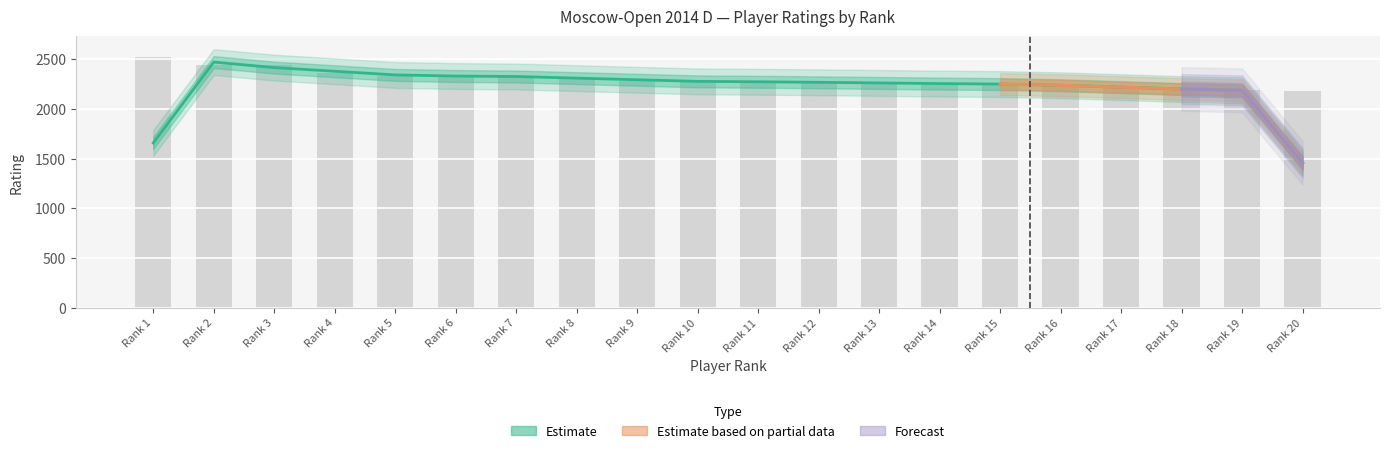

What is the sum of all values?

45998